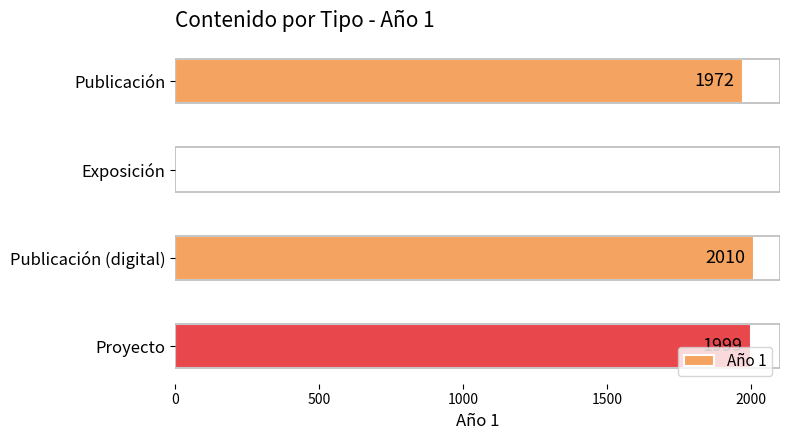

The chart shows a value of 1972 at Publicación. True or false?

True